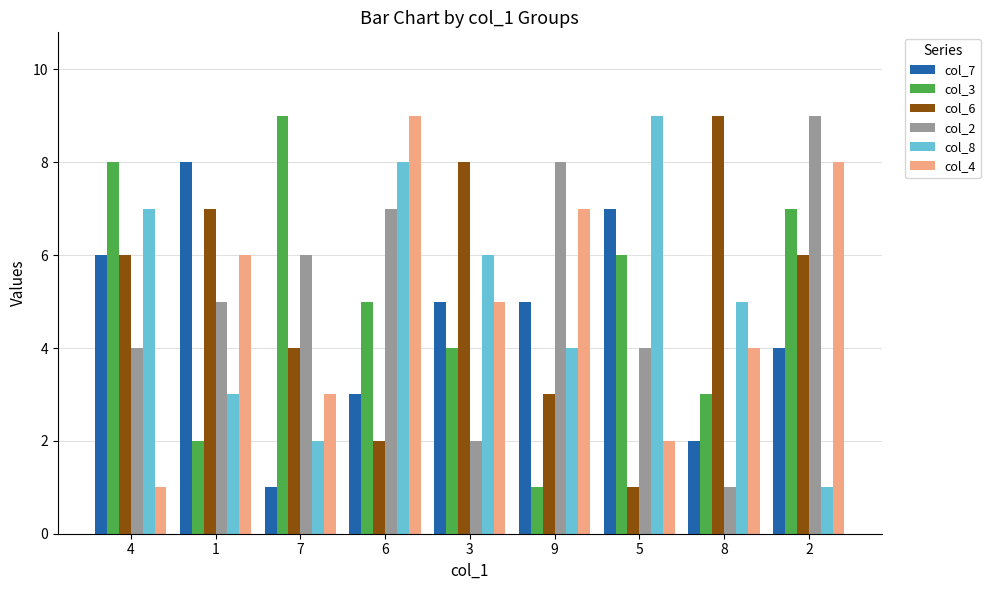

What is the label of the 1st bar from the left?

4